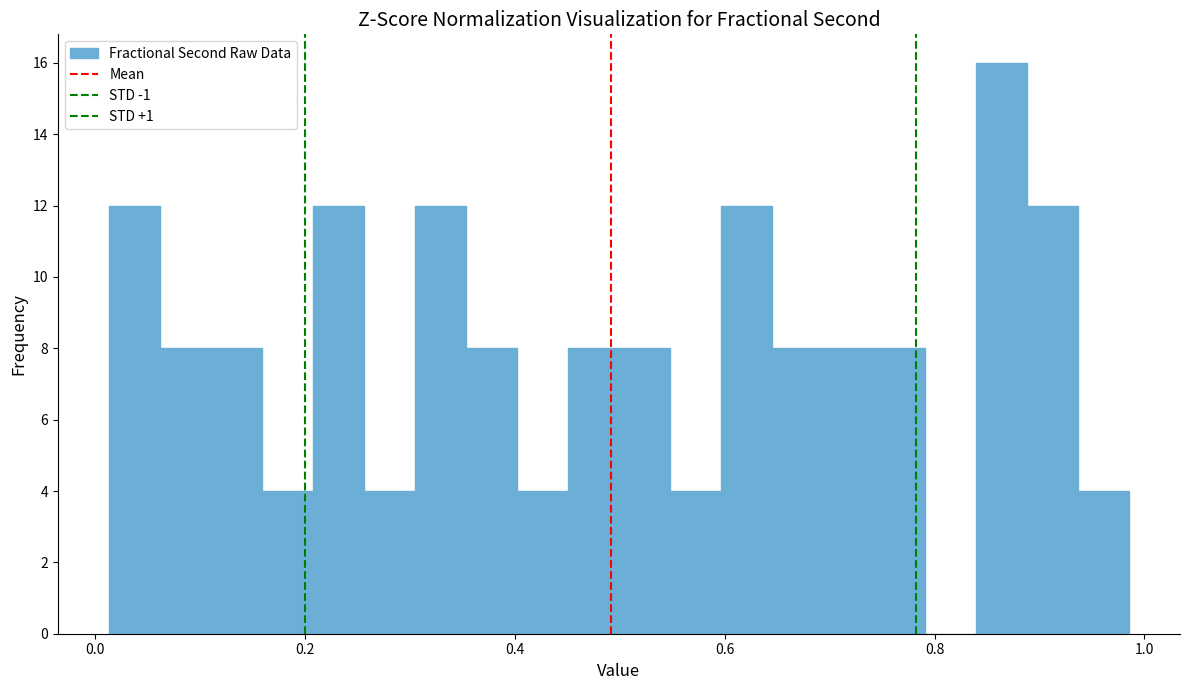

Around what value on the x-axis is the tallest bar? Give the approximate position of its centre, as read against the axis.

0.86